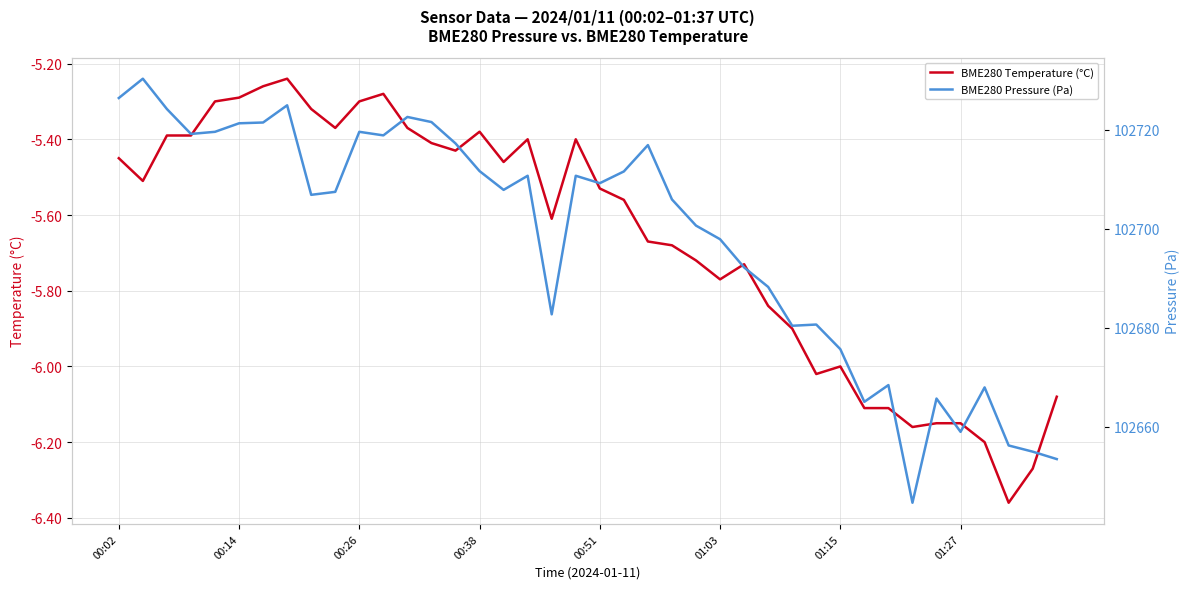

Does the chart display data point markers on the line(s)?

No